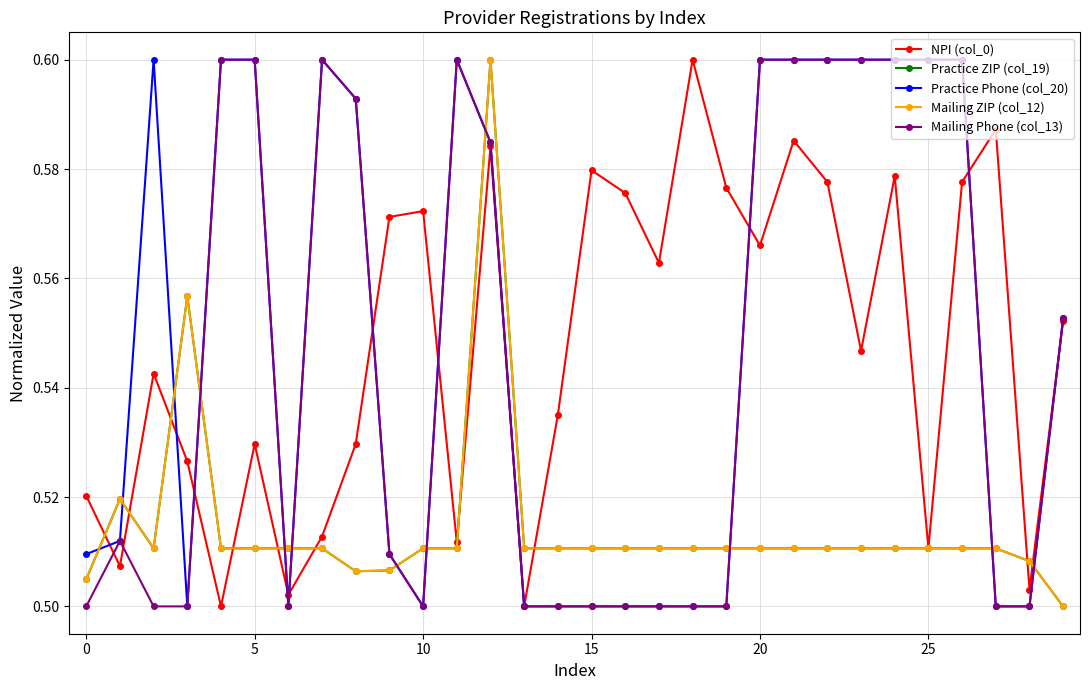

Which category has the highest value in the Mailing ZIP (col_12) series?

12